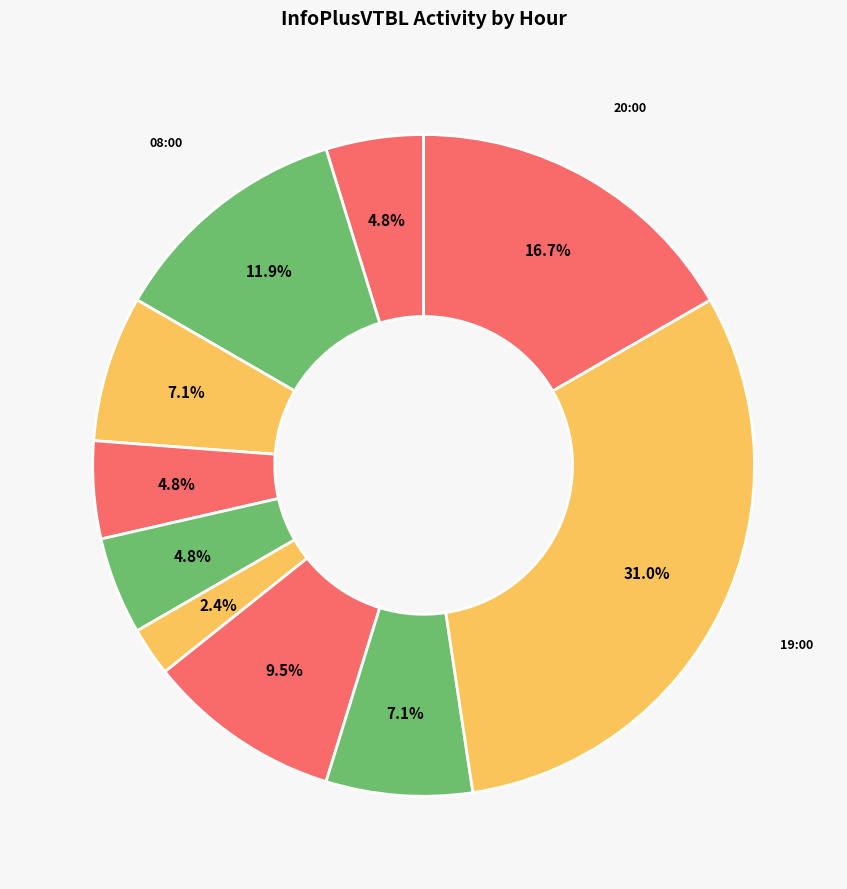

What is the largest slice in the pie chart?

19:00